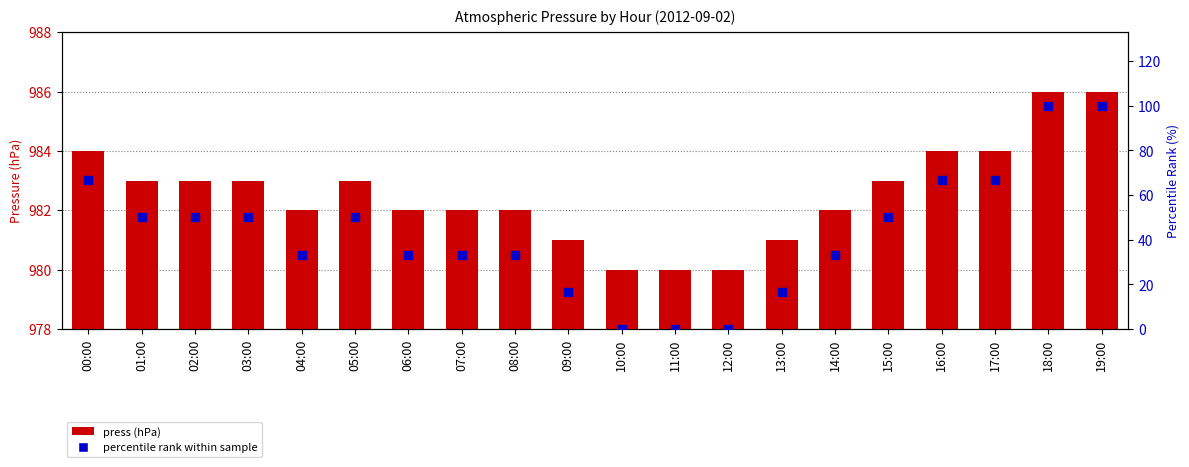

Which series has the largest Y range (max minus min)?

percentile rank within sample